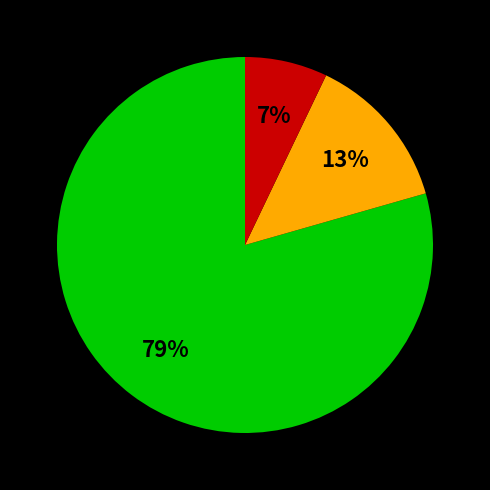

To the nearest percent, what is the average slice percentage?

33%